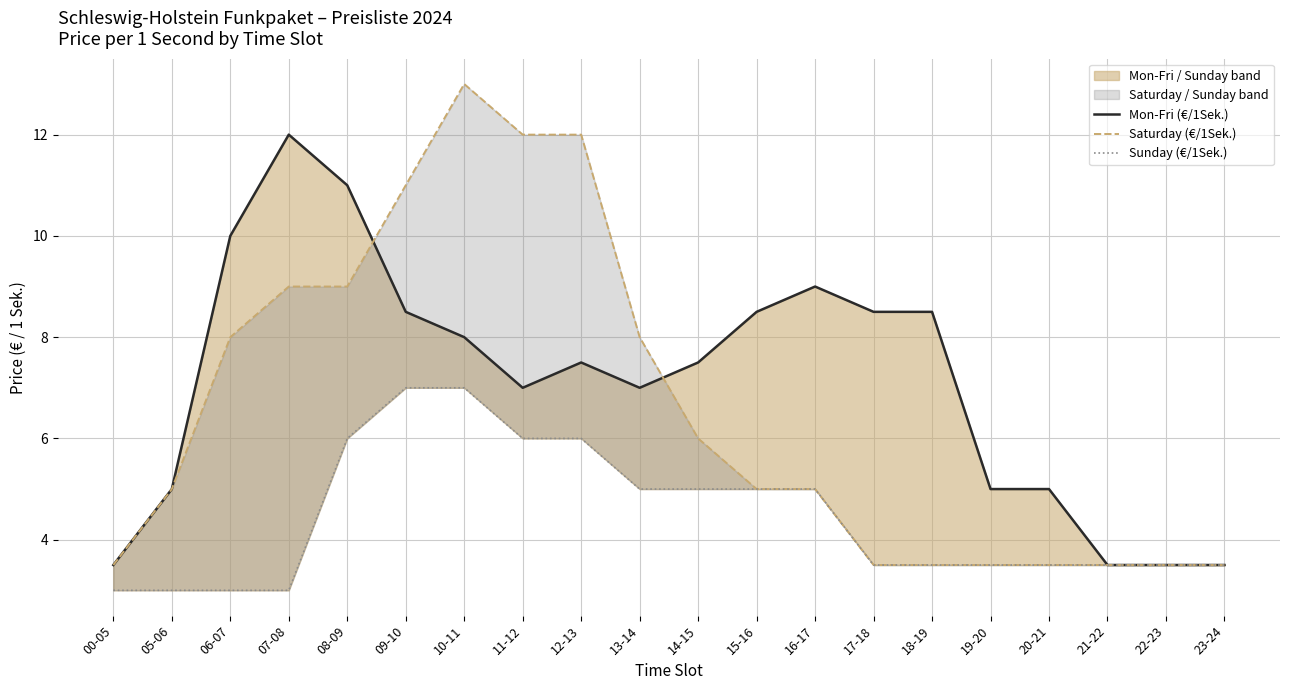

What is the label of the 16th point from the left?

19-20